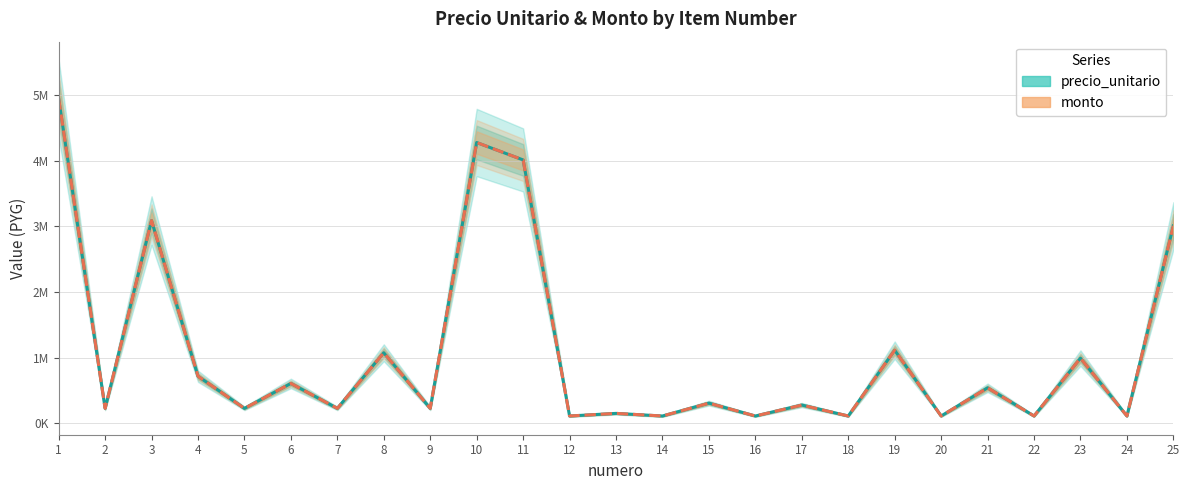

Between 2 and 18, which is larger?

2